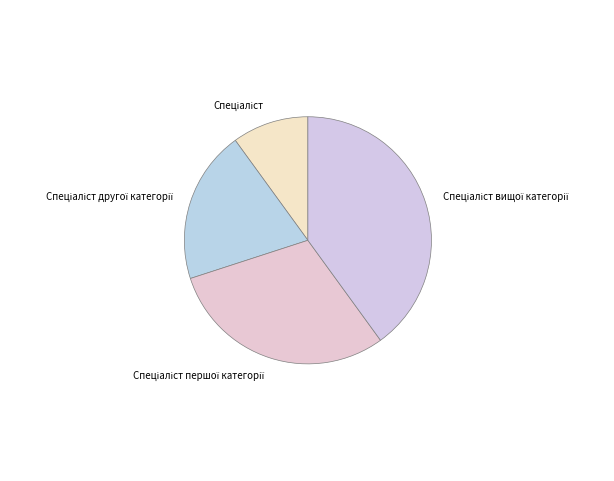

Is there any slice that represents more than half of the pie?

No